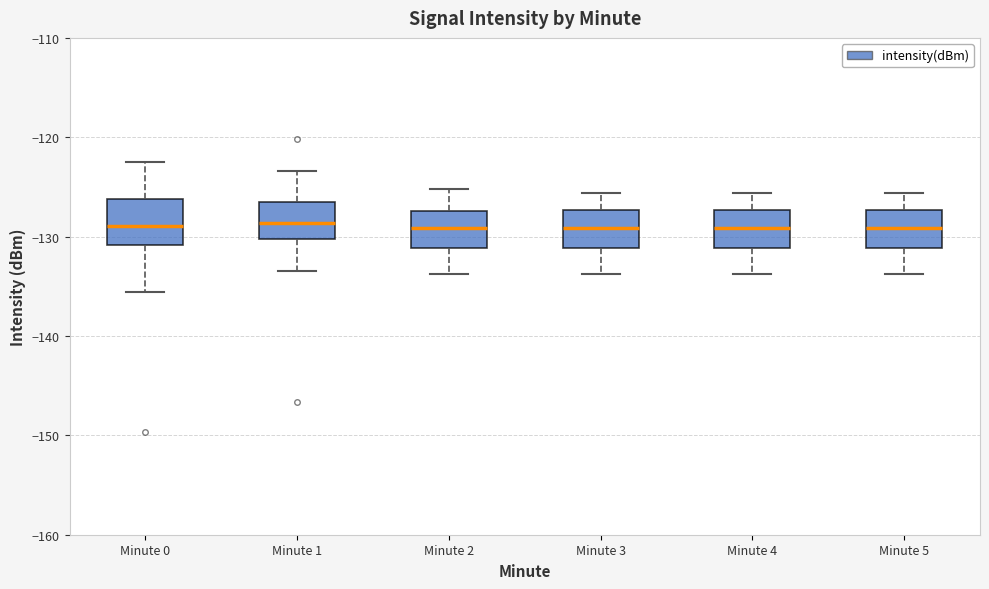

Reading left to right, transcribe this box plot: for each box, give where its median line is, the range the box spans, and where its two whiskers end, as read against the y-axis. The values are not printed on the chart, so give them approximately, as read against the axis.

Minute 0: median -129, box -131 to -126, whiskers -136 to -123
Minute 1: median -129, box -130 to -126, whiskers -133 to -123
Minute 2: median -129, box -131 to -127, whiskers -134 to -125
Minute 3: median -129, box -131 to -127, whiskers -134 to -126
Minute 4: median -129, box -131 to -127, whiskers -134 to -126
Minute 5: median -129, box -131 to -127, whiskers -134 to -126